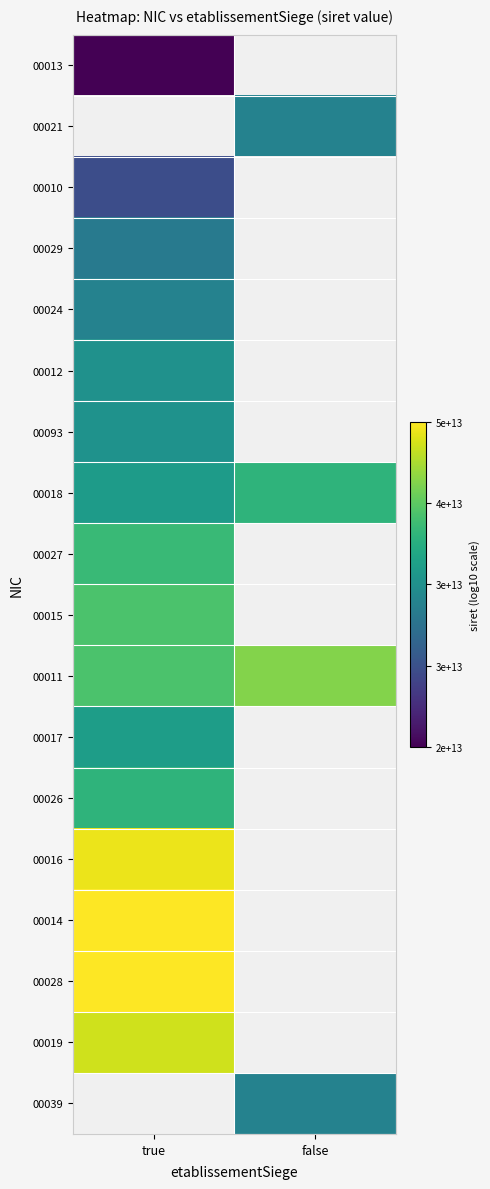

Which has a higher value, false or true?

true